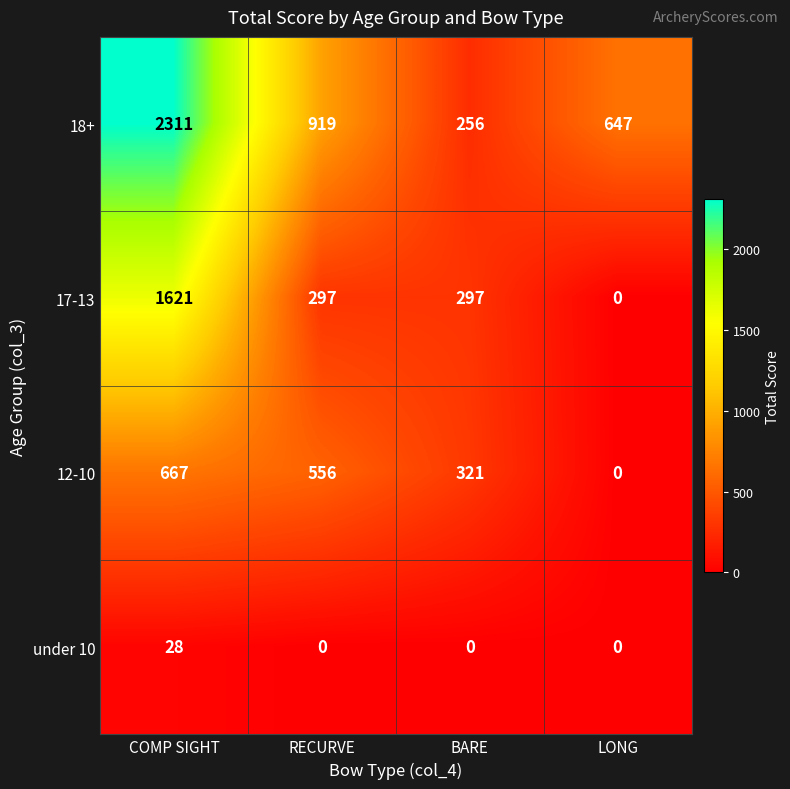

Count the number of categories in the chart.

4